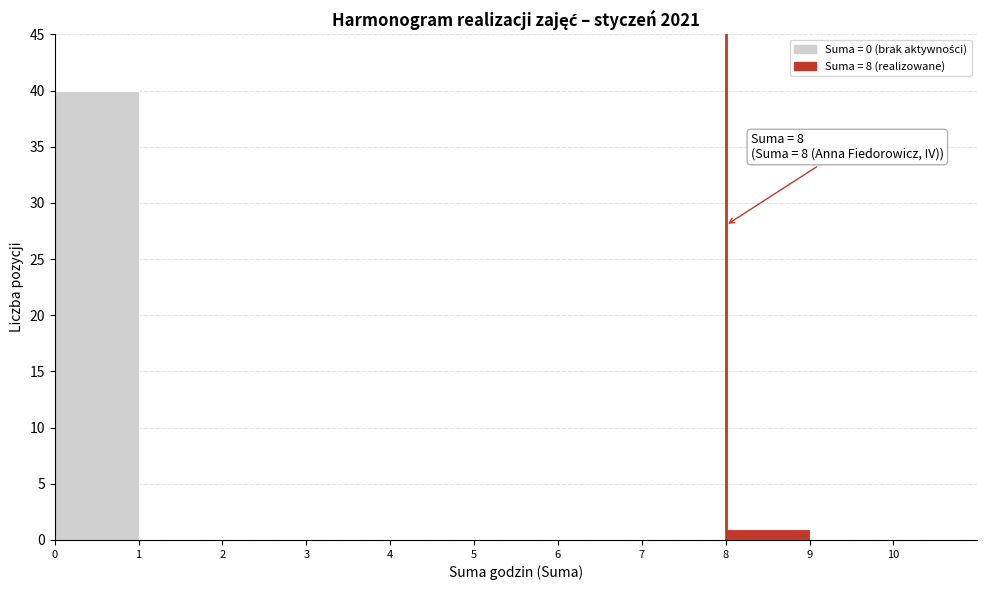

Over which range of the x-axis is the bar tallest?

0 to 1